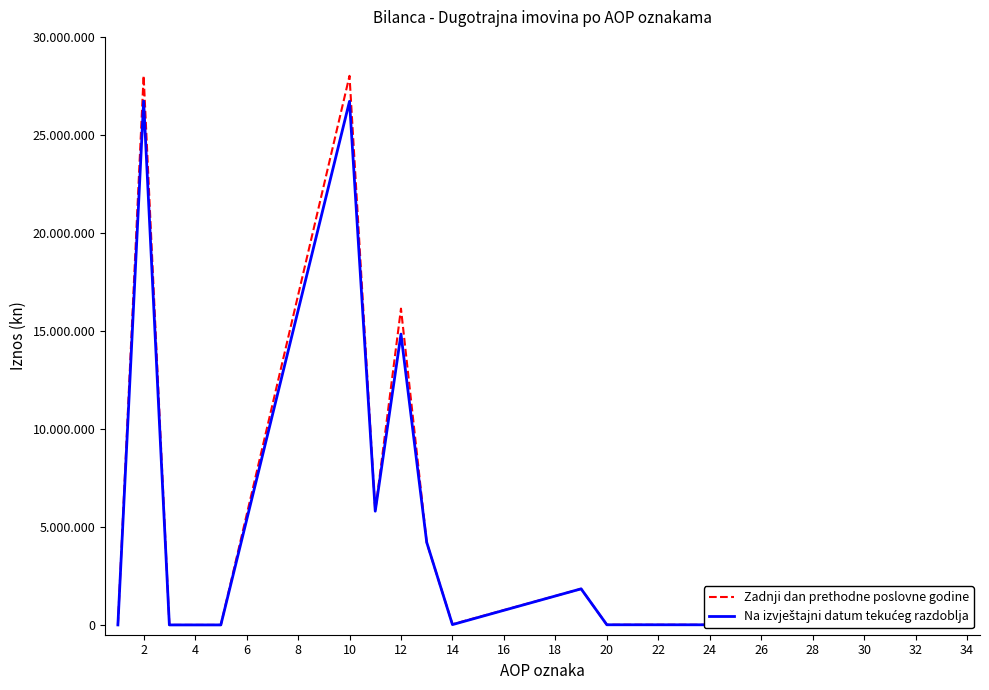

List the series in order of their peak value, highest first.

Zadnji dan prethodne poslovne godine, Na izvještajni datum tekućeg razdoblja